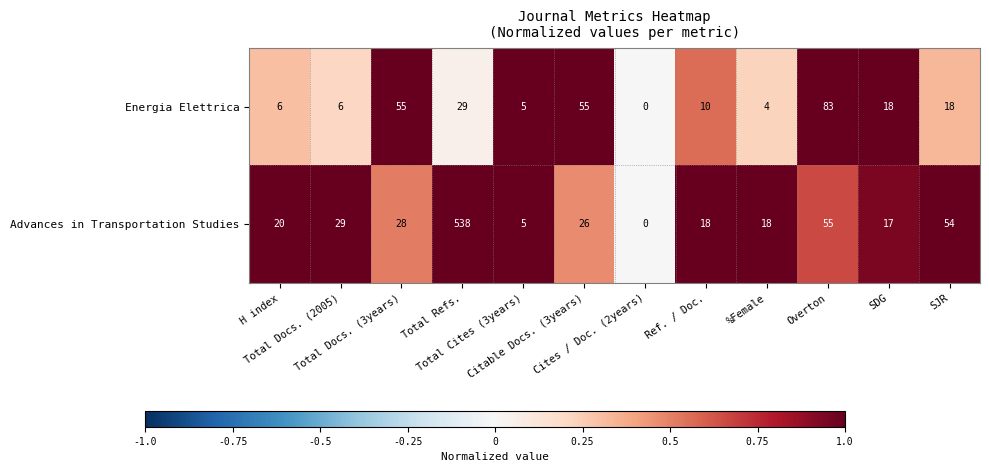

Which series has the widest spread of values?

Advances in Transportation Studies